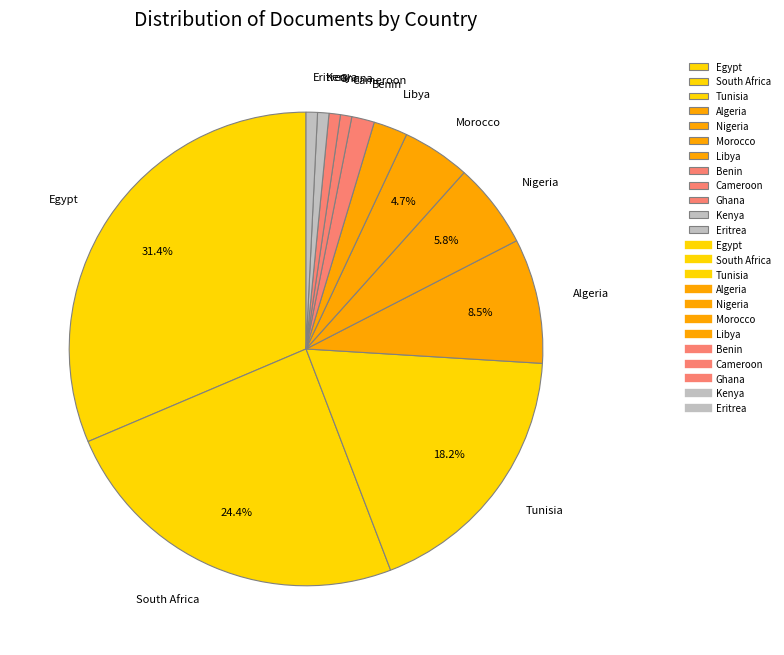

Which has a higher value, Kenya or Algeria?

Algeria